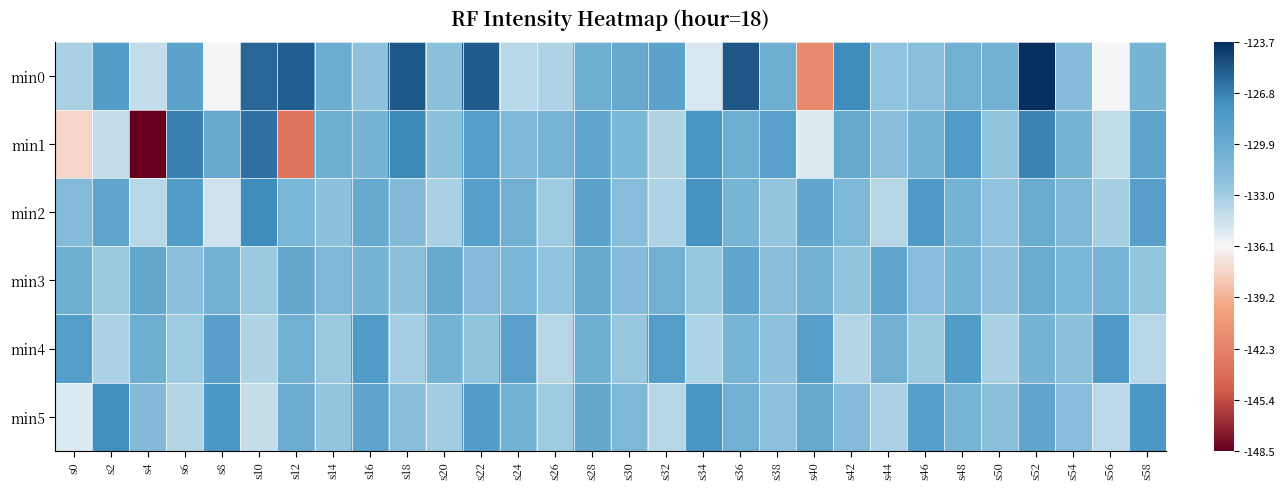

What is the total value across all series at s8?

-787.5